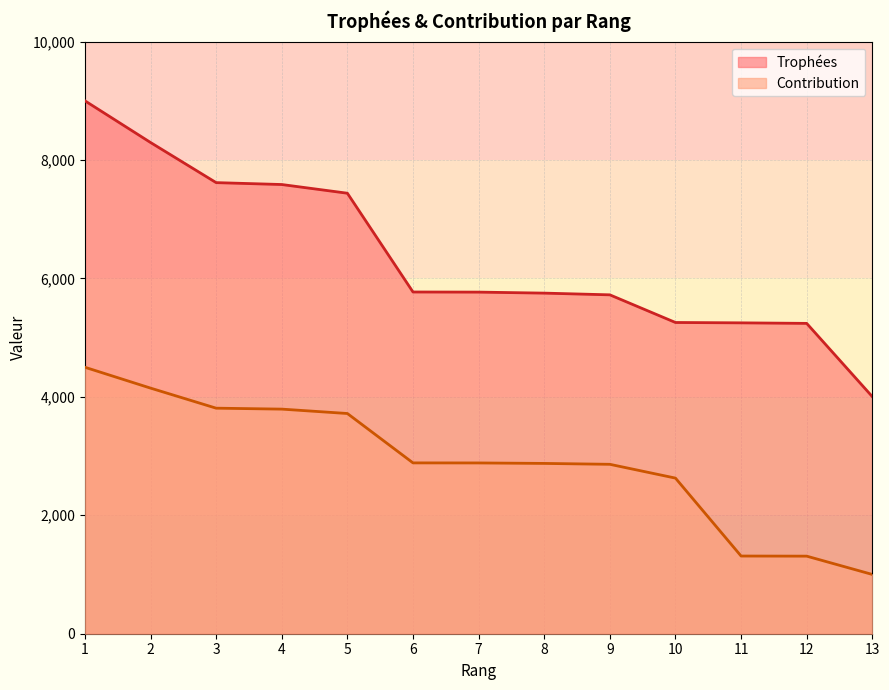

List the series in order of their overall mean, highest first.

Trophées, Contribution